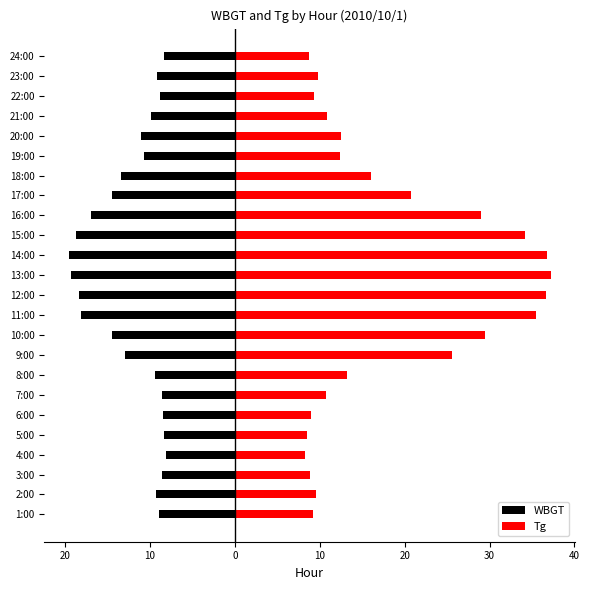

At how many categories does at least one series exceed 7?

24